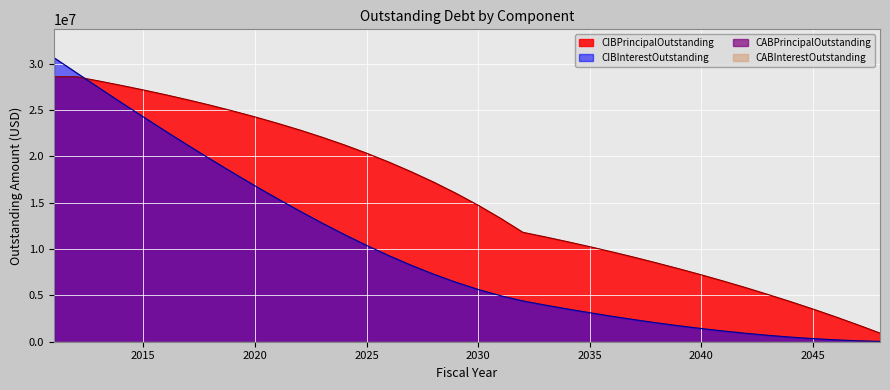

How many times do CIBInterestOutstanding and CIBPrincipalOutstanding cross each other?

1